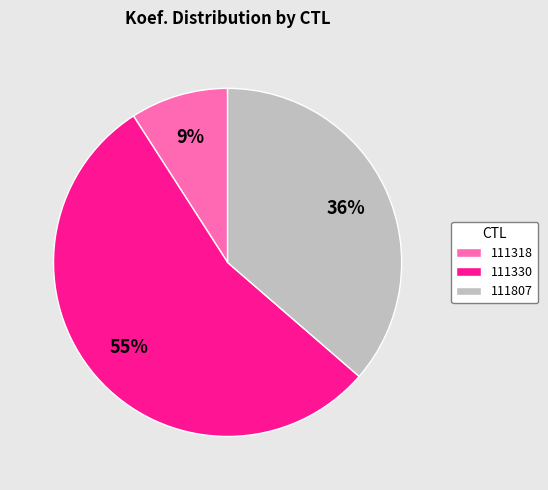

What is the largest slice in the pie chart?

111330